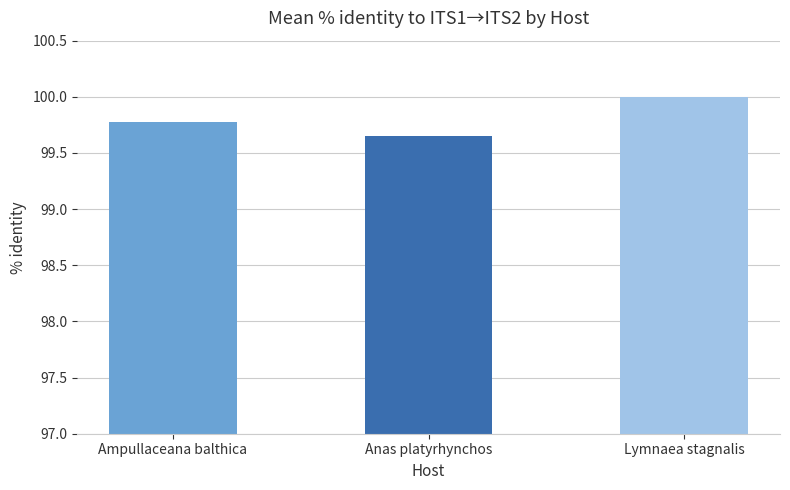

Which has a higher value, Anas platyrhynchos or Ampullaceana balthica?

Ampullaceana balthica